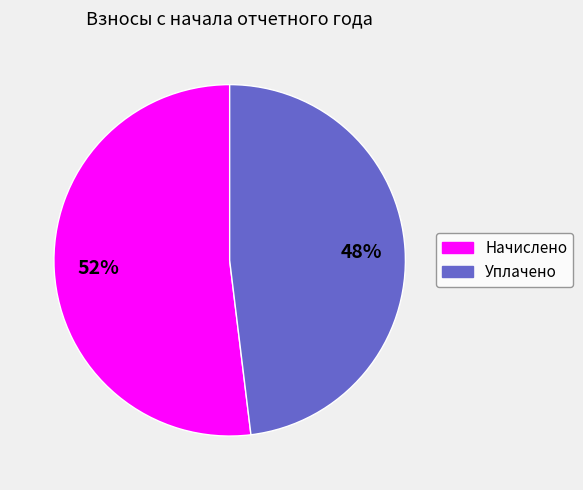

What is the smallest slice in the pie chart?

Уплачено